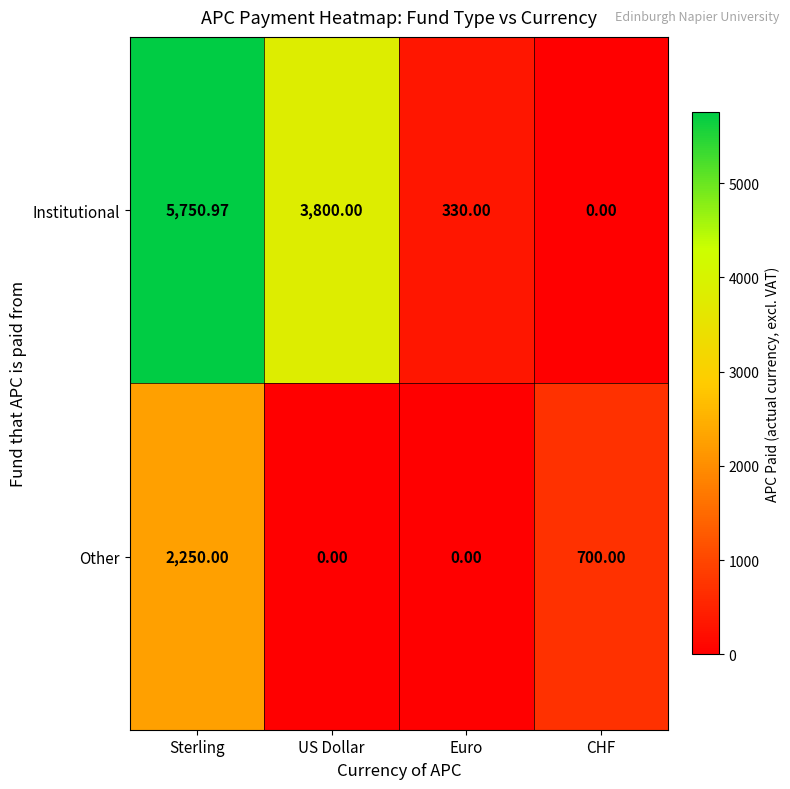

At which category is the sum across all series the highest?

Sterling